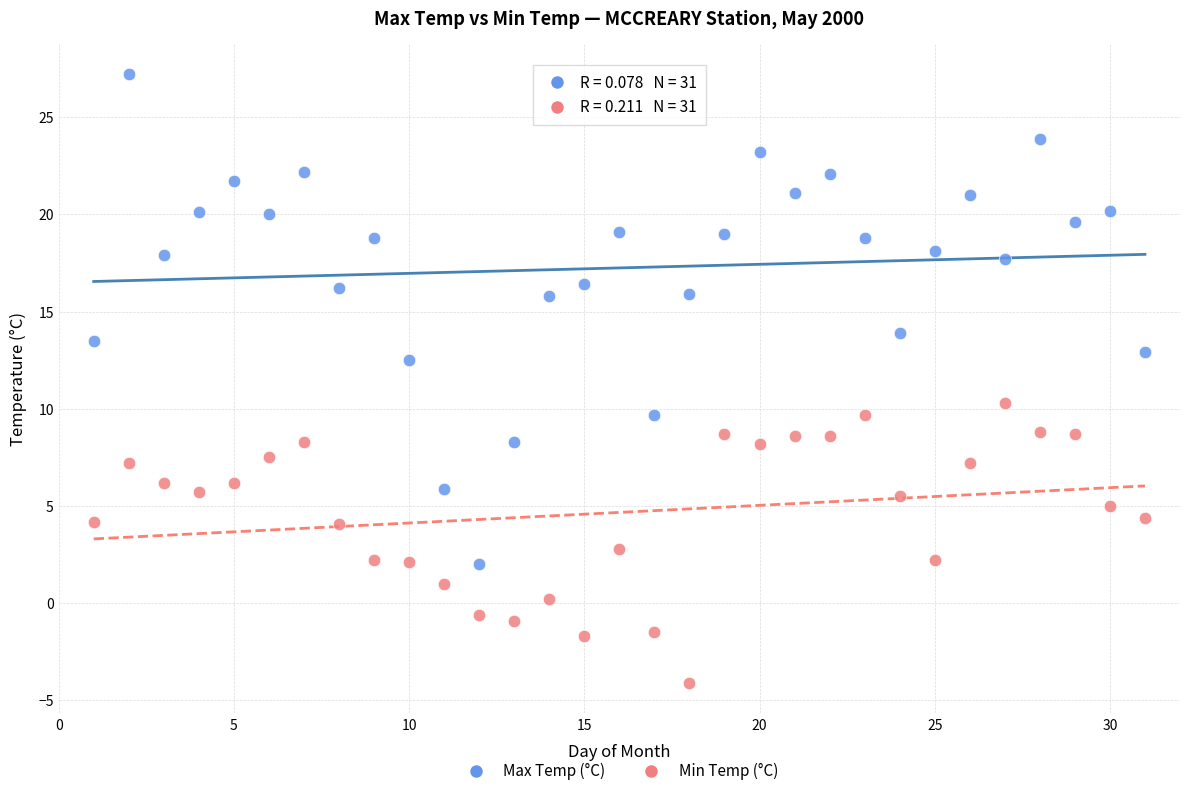

Which series has the largest Y range (max minus min)?

Max Temp (°C)